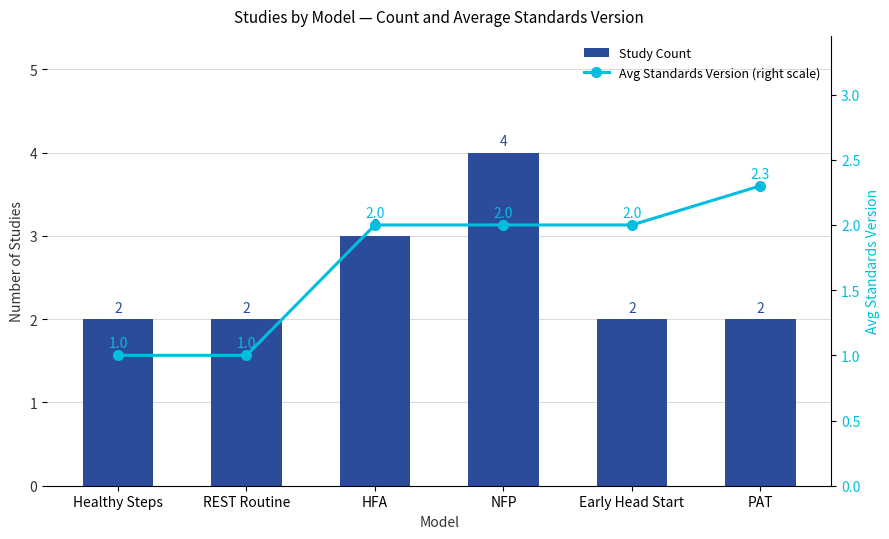

What is the difference between the maximum and second lowest values in the Avg Standards Version (right scale) series?

1.3